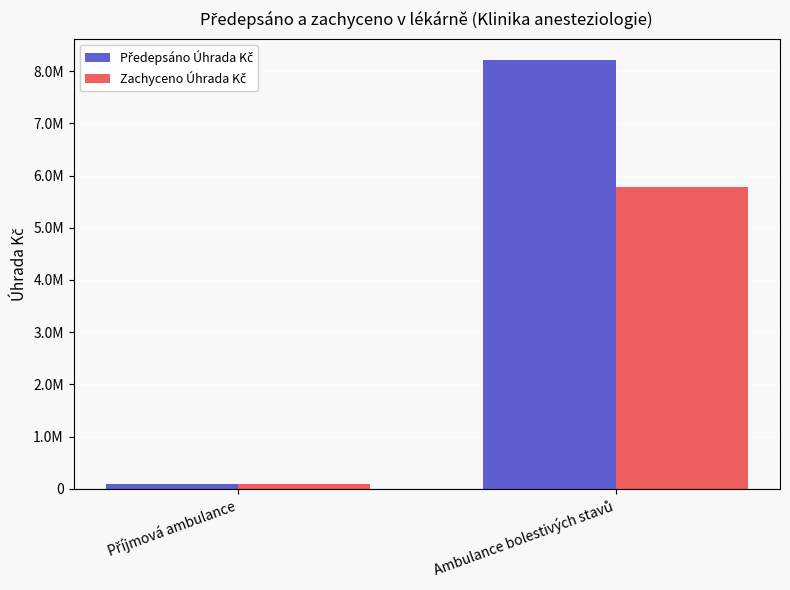

Are the bars grouped side by side (vs. stacked)?

Yes